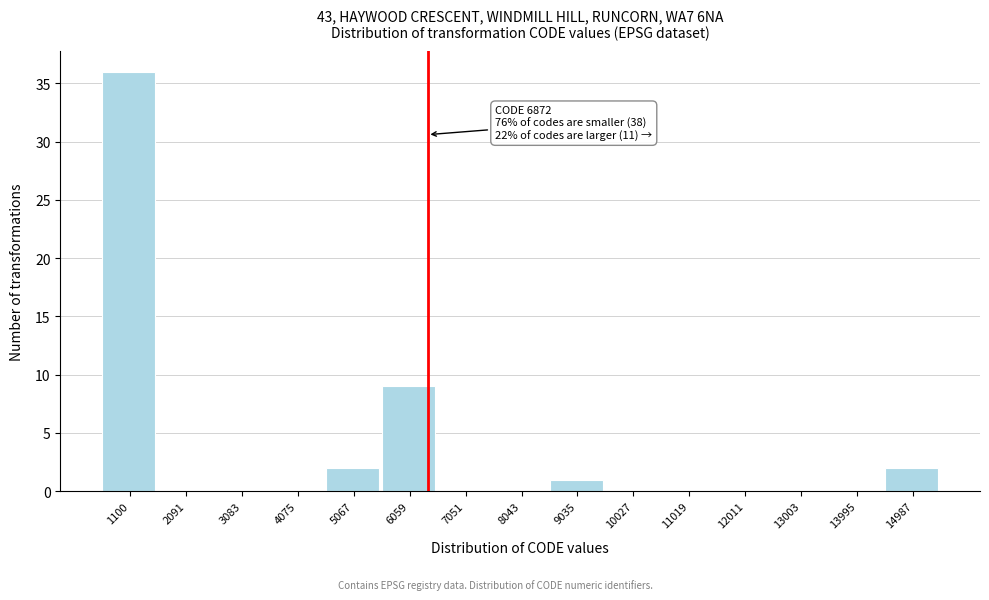

Reading left to right, transcribe all the data shown in this chart.

1100=36	2091=0	3083=0	4075=0	5067=2	6059=9	7051=0	8043=0	9035=1	10027=0	11019=0	12011=0	13003=0	13995=0	14987=2